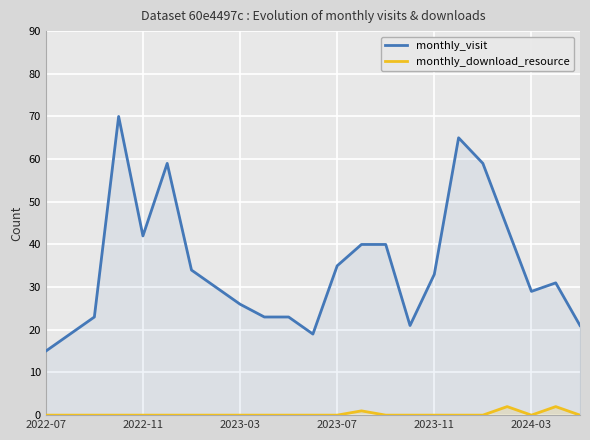

Rank the series at 2024-03 from lowest to highest value.

monthly_download_resource, monthly_visit